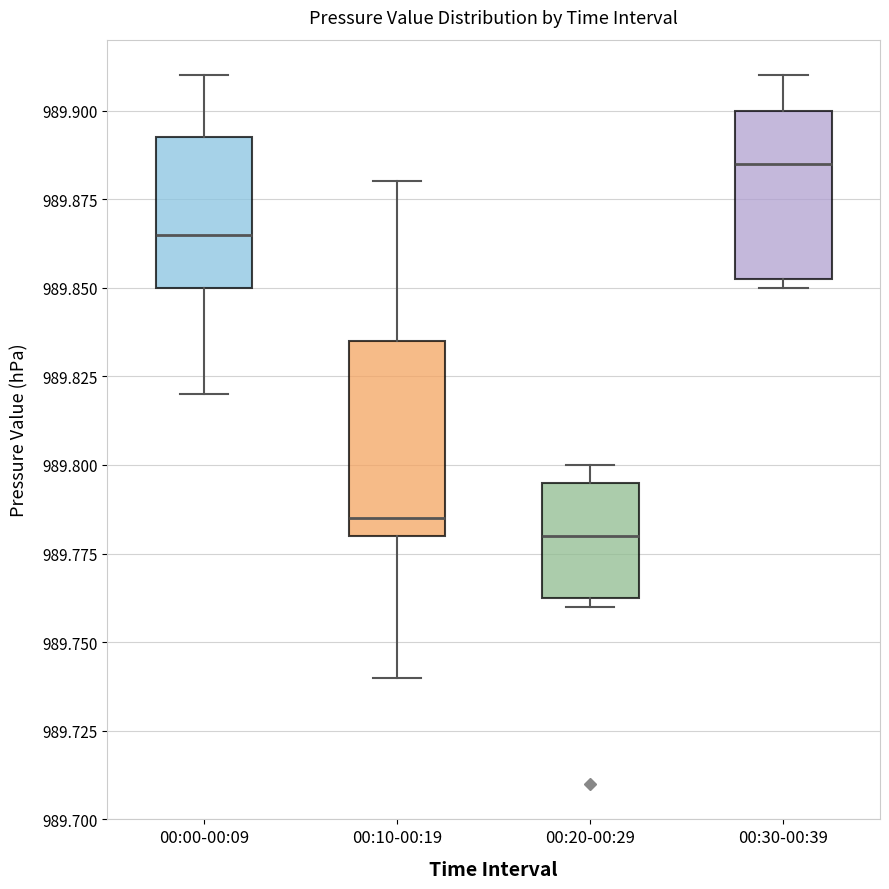

Which box has the highest median line?

00:30-00:39